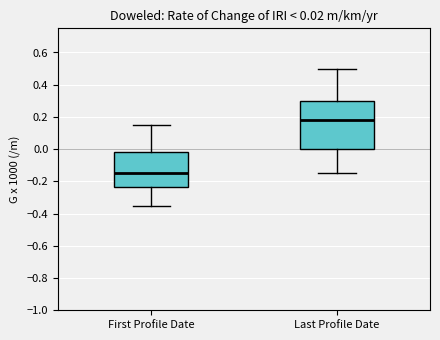

Which box's median line is the highest?

Last Profile Date